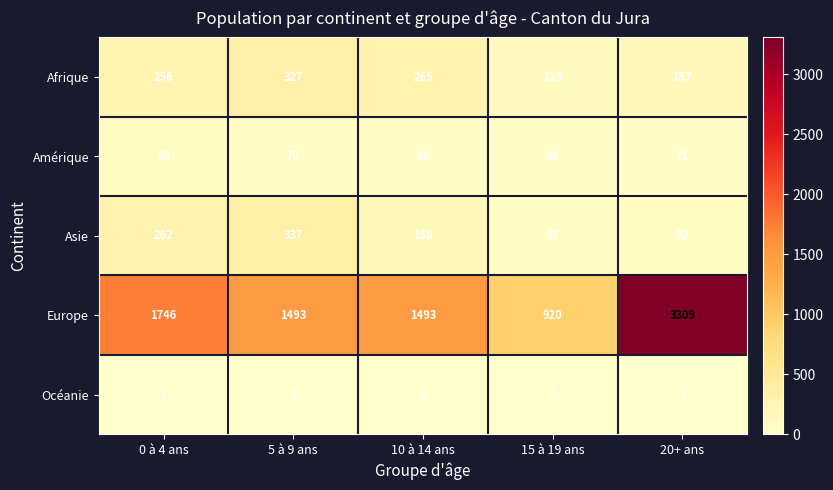

At which category does the chart reach its minimum across all series?

10 à 14 ans